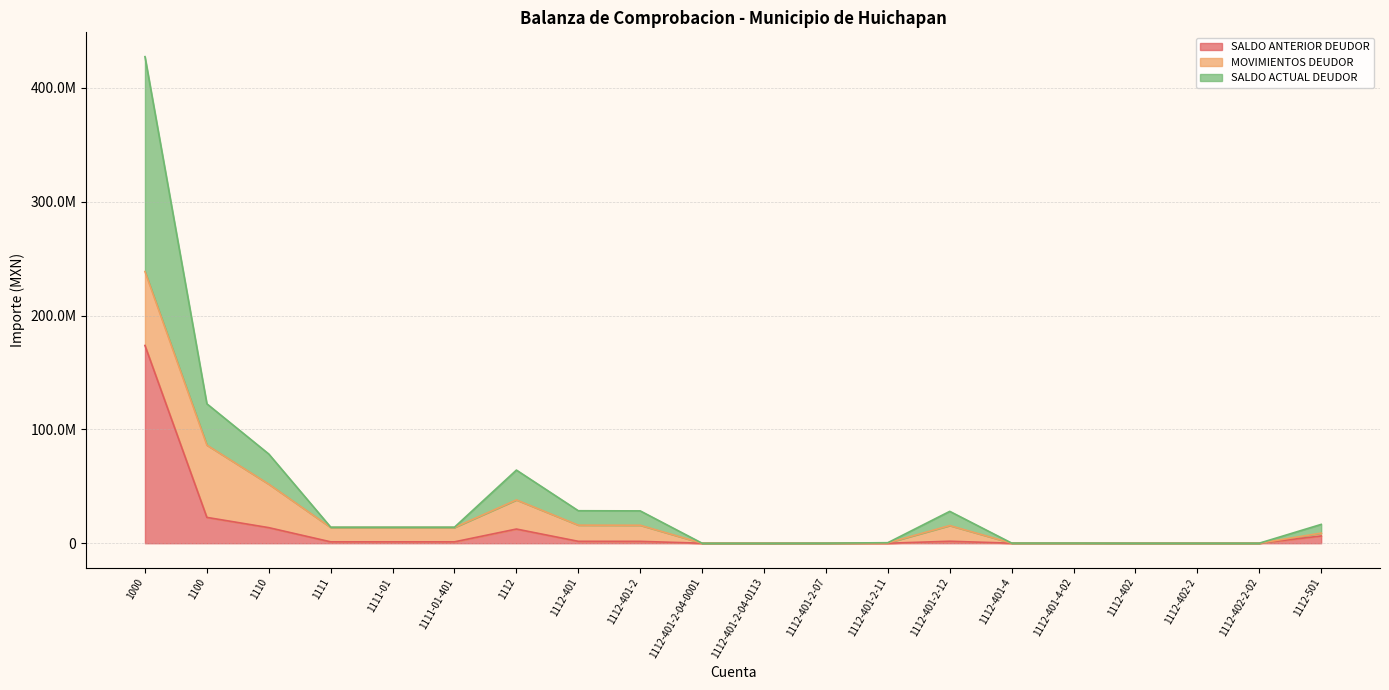

True or false: SALDO ACTUAL DEUDOR and SALDO ANTERIOR DEUDOR intersect in this chart.

False